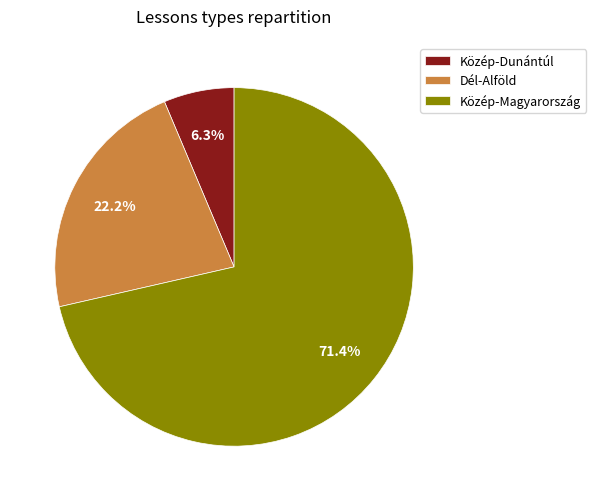

To the nearest percent, what percentage of the pie is Dél-Alföld?

22%